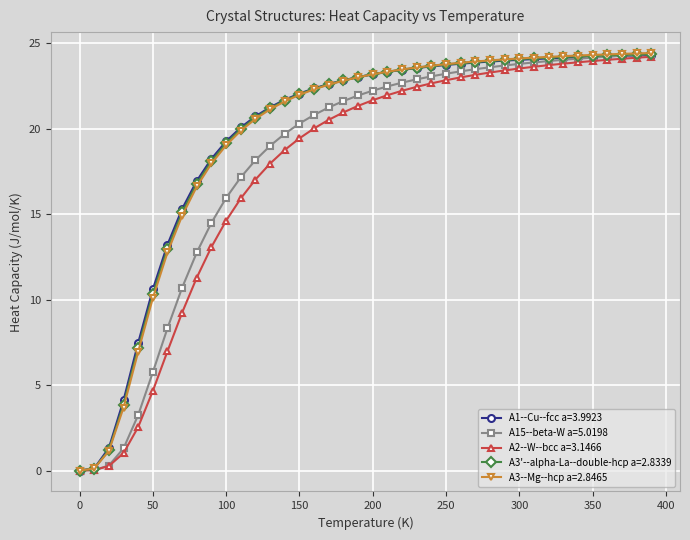

After their last crossing, which series has the higher values: A1--Cu--fcc a=3.9923 or A3'--alpha-La--double-hcp a=2.8339?

A3'--alpha-La--double-hcp a=2.8339